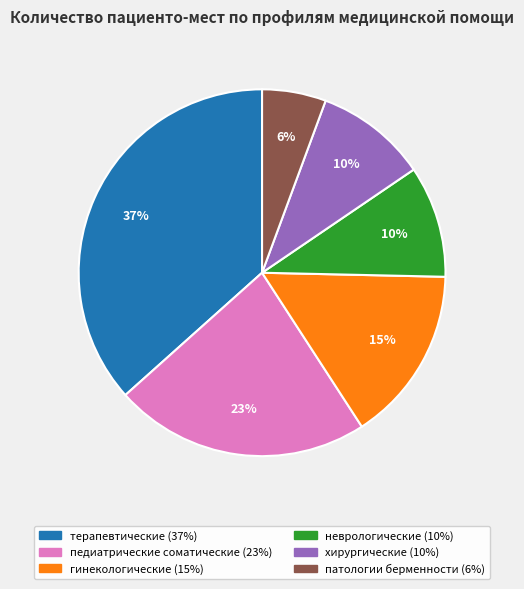

True or false: педиатрические соматические accounts for 10% of the total.

False